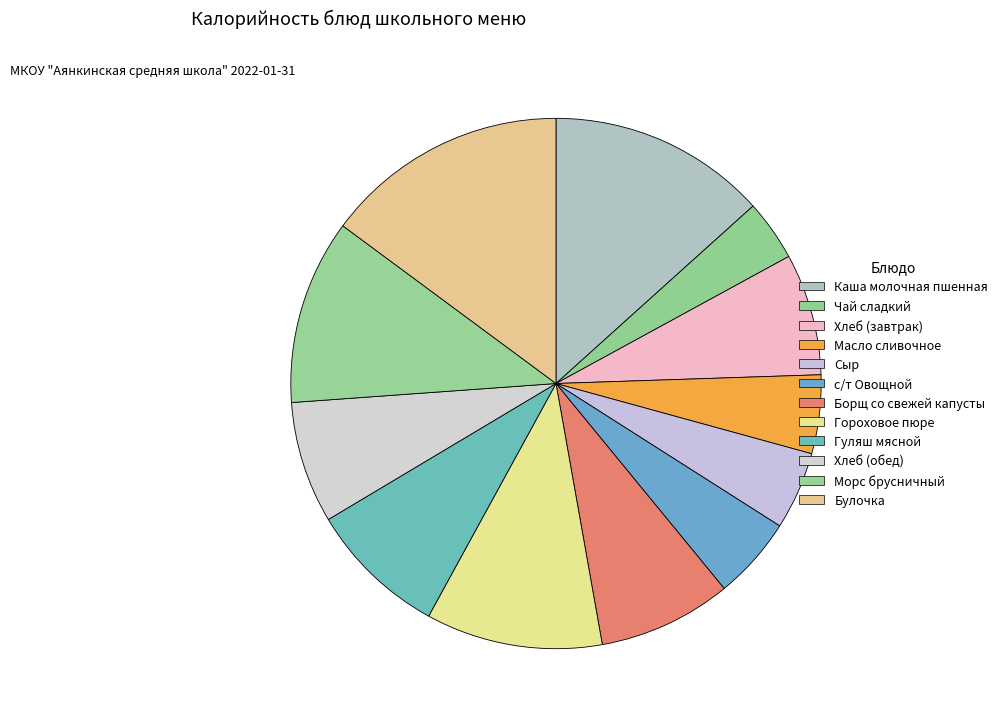

Combined, do Хлеб (обед) and Хлеб (завтрак) account for over 50%?

No